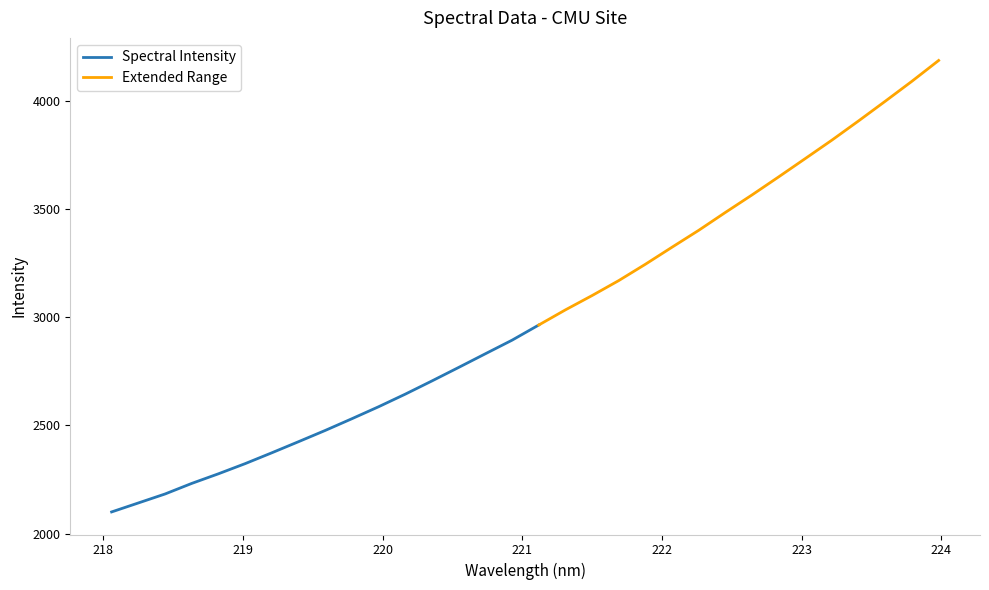

What is the change in value from 221.1174 to 221.3083?

+70.0